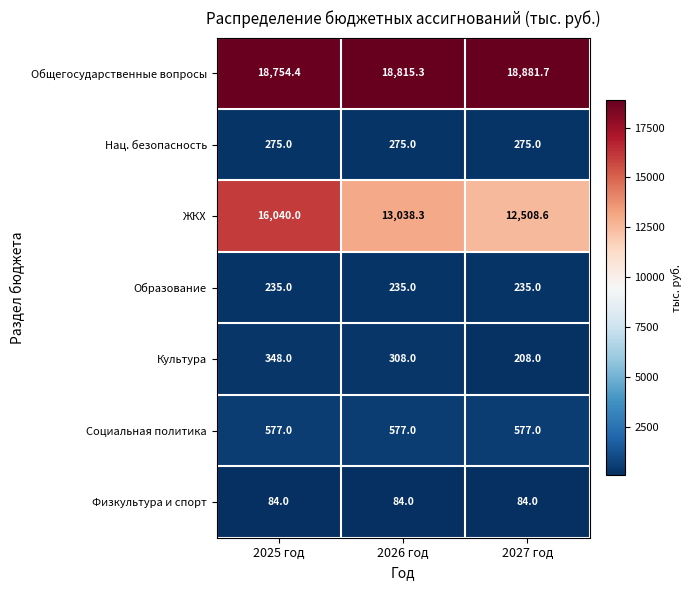

At which label does ЖКХ first exceed 13038?

2025 год